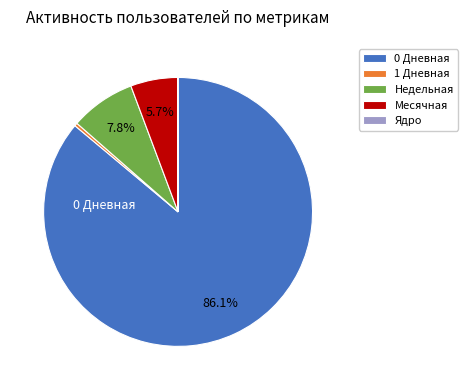

Between Месячная and 1 Дневная, which is larger?

Месячная